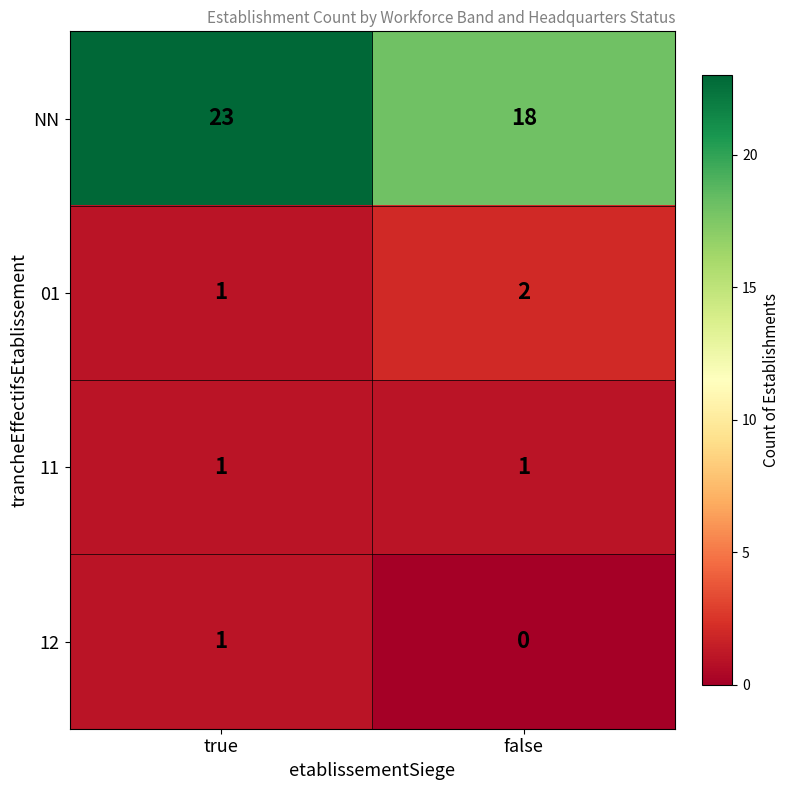

What is the greatest value displayed?

23